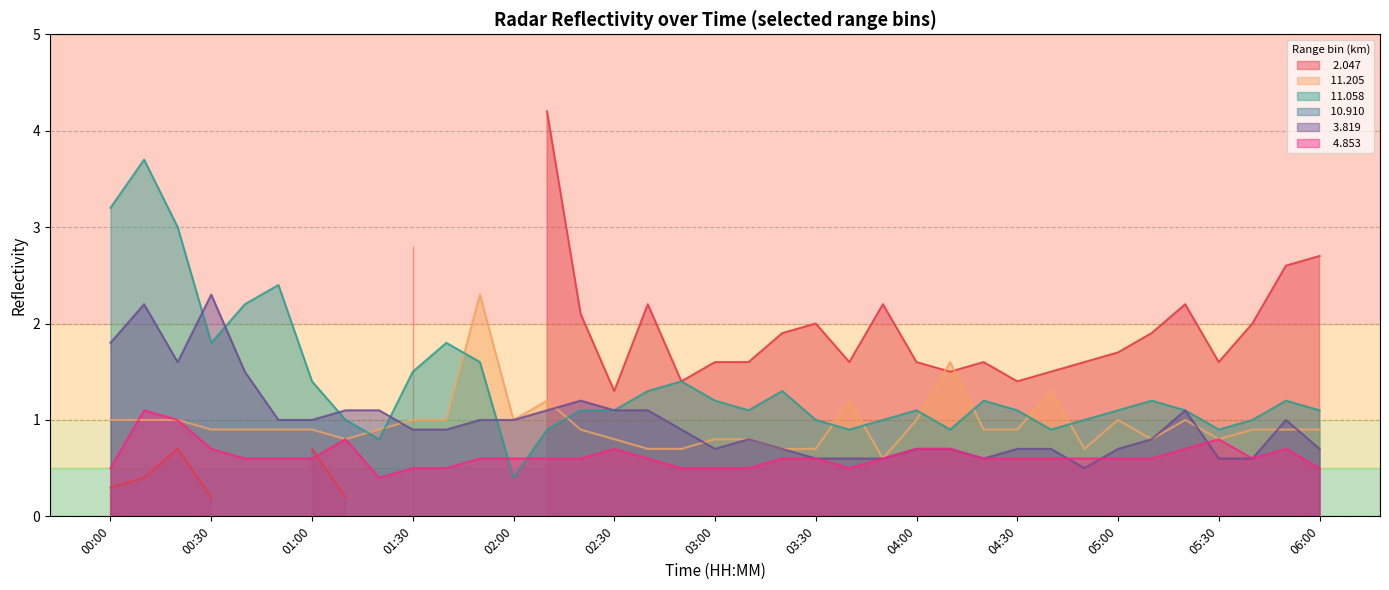

What is the label of the 35th point from the right?

00:20